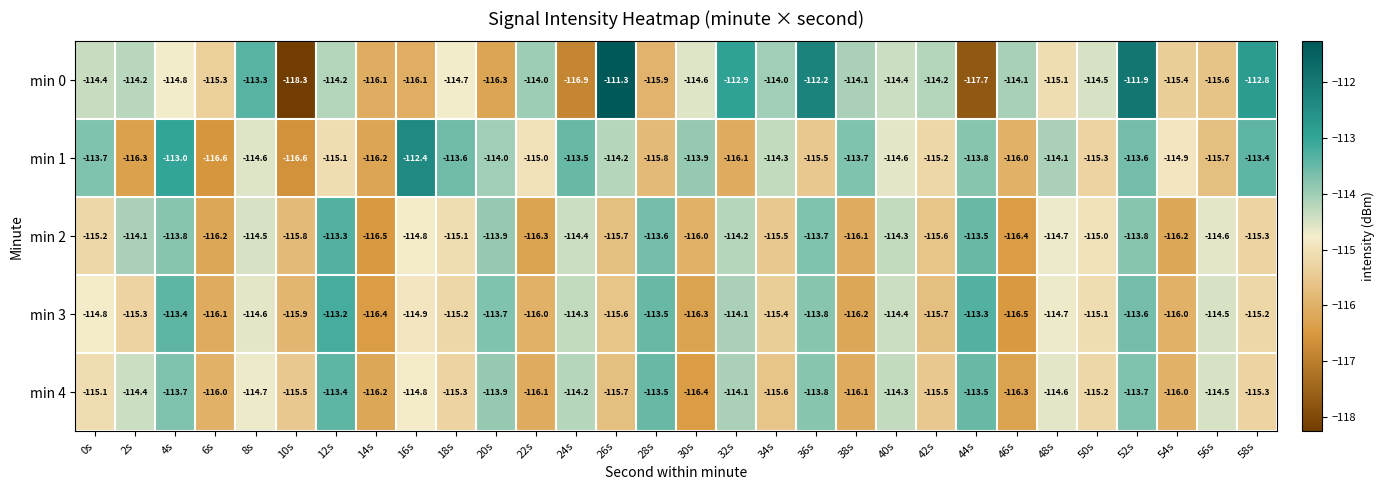

Which series changed the most between 38s and 52s?

min 3